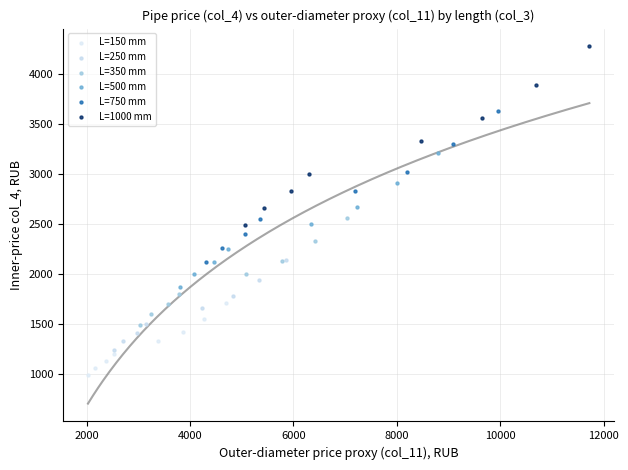

Which series reaches the maximum Y coordinate?

L=1000 mm